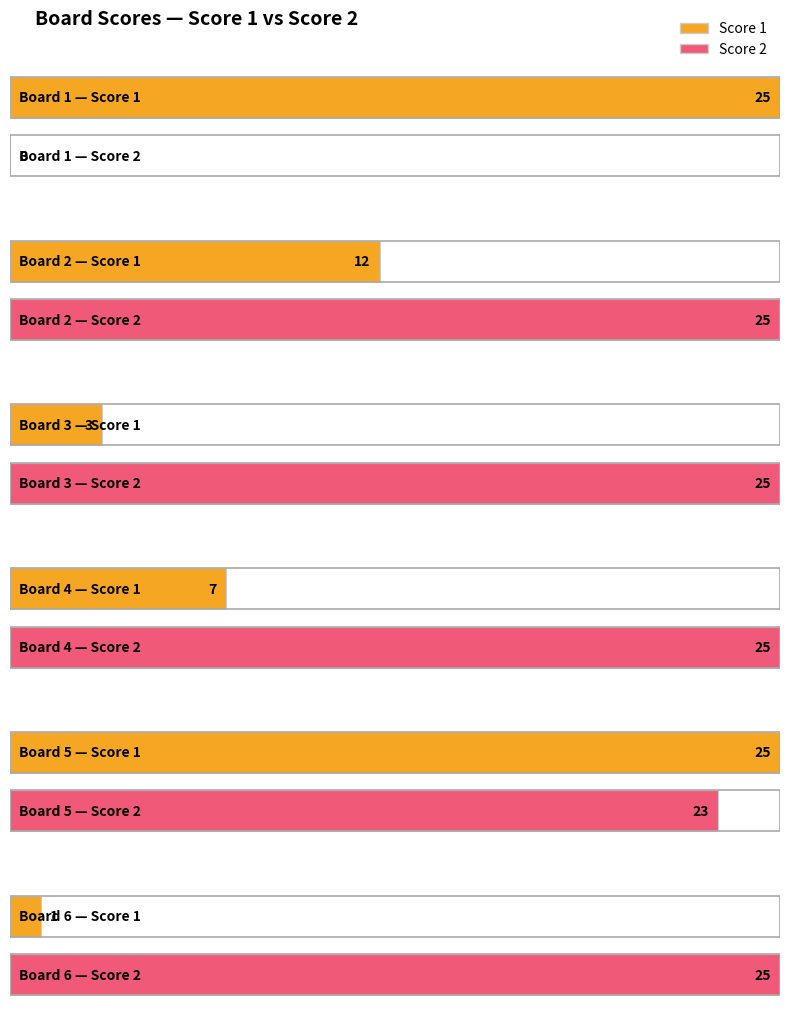

The Score 1 series shows 12 at Board 4. True or false?

False